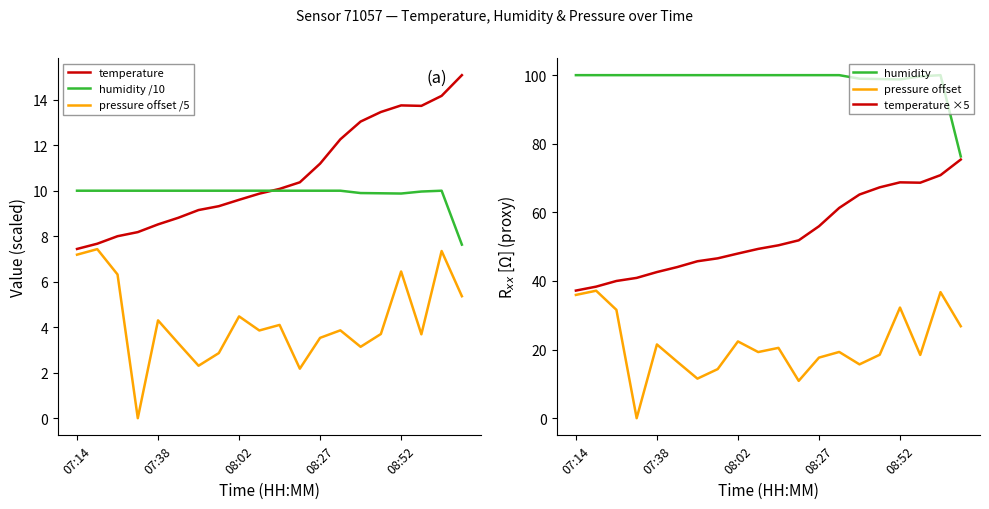

Is it true that humidity equals 153.4 at 08:52?

False